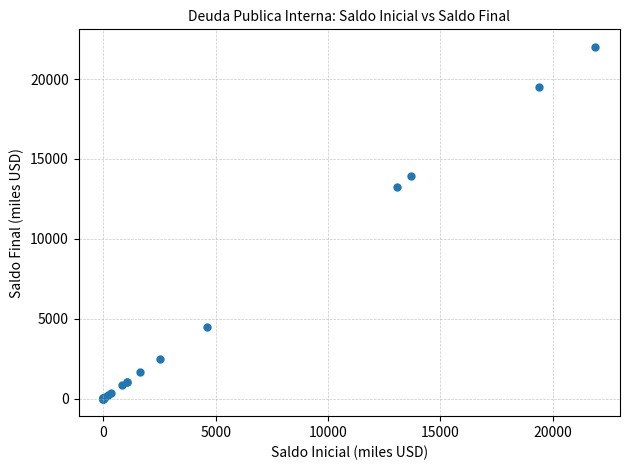

What Y value in the scatter plot is closest to 11006?

13254.8